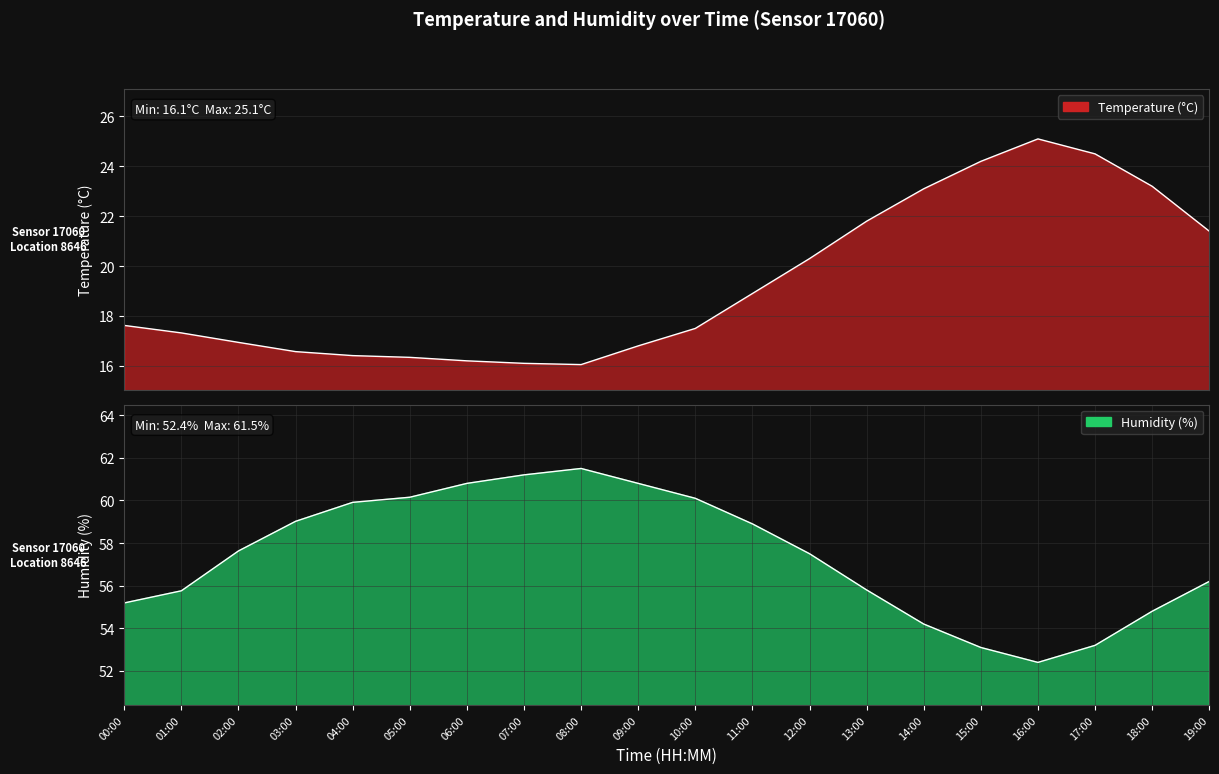

What is the label of the 9th point from the right?

11:00